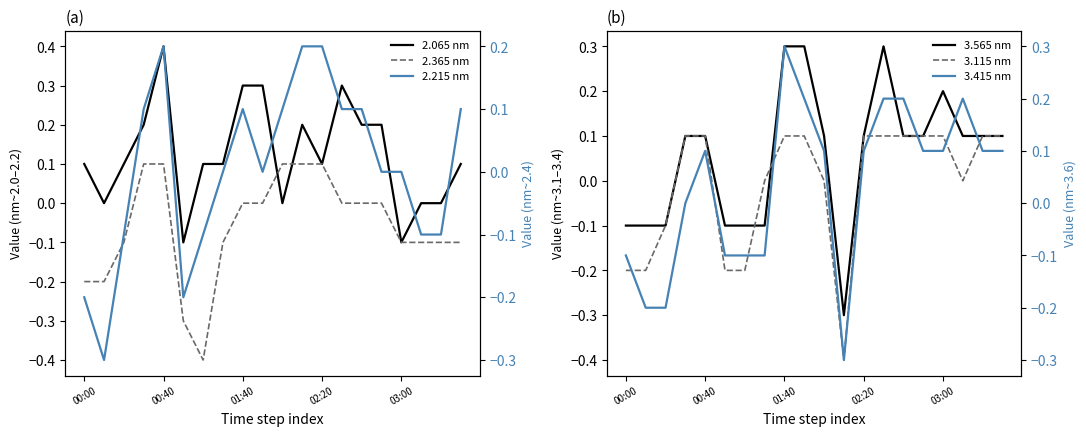

How many times do 3.565 nm and 3.415 nm cross each other?

2